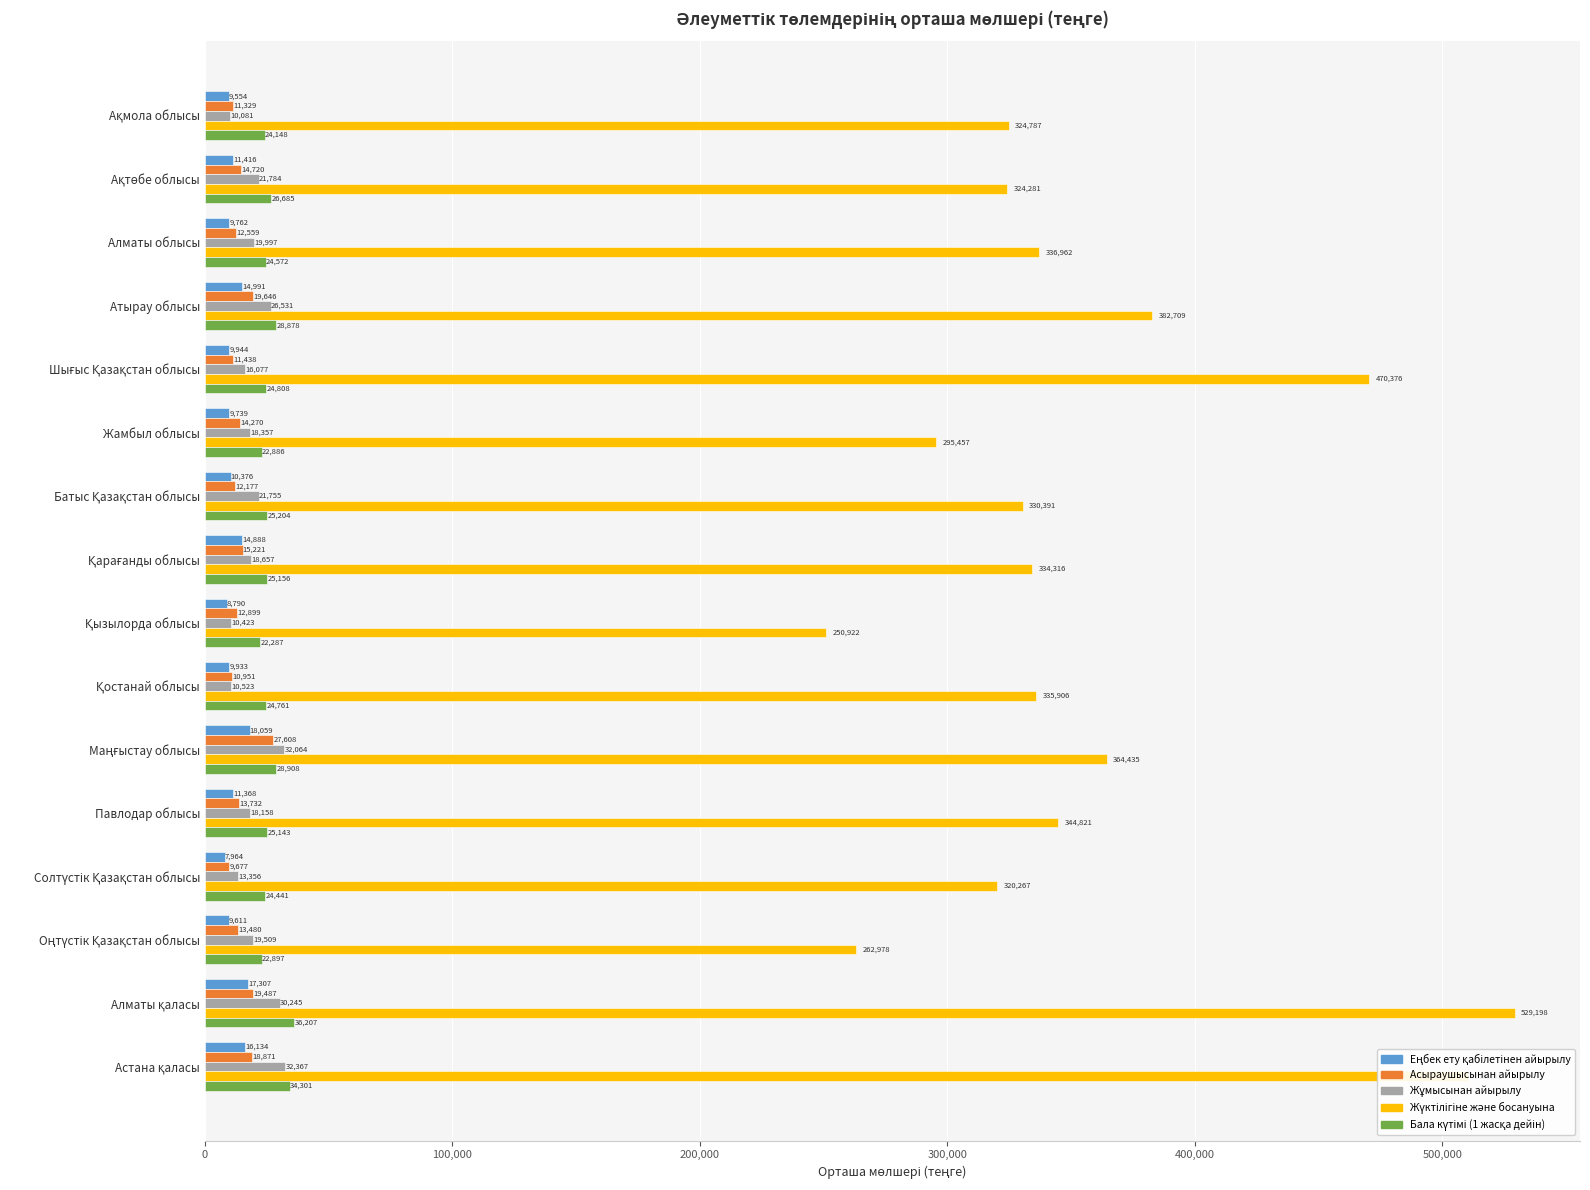

At how many categories does at least one series exceed 24593?

16